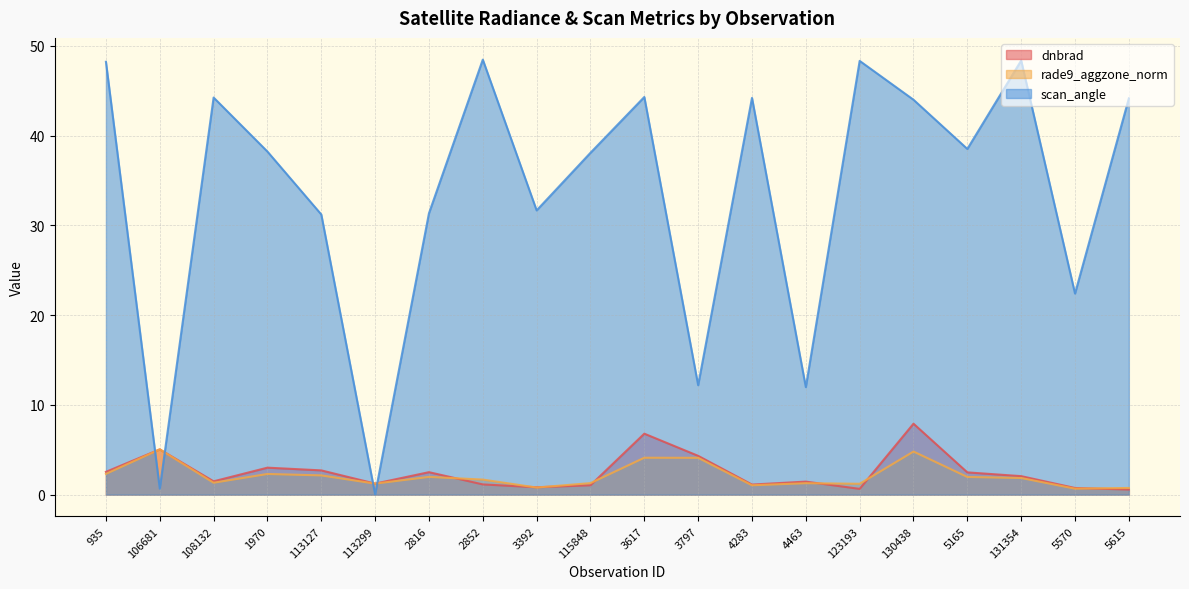

What value does the dnbrad series have at 5165?

2.5